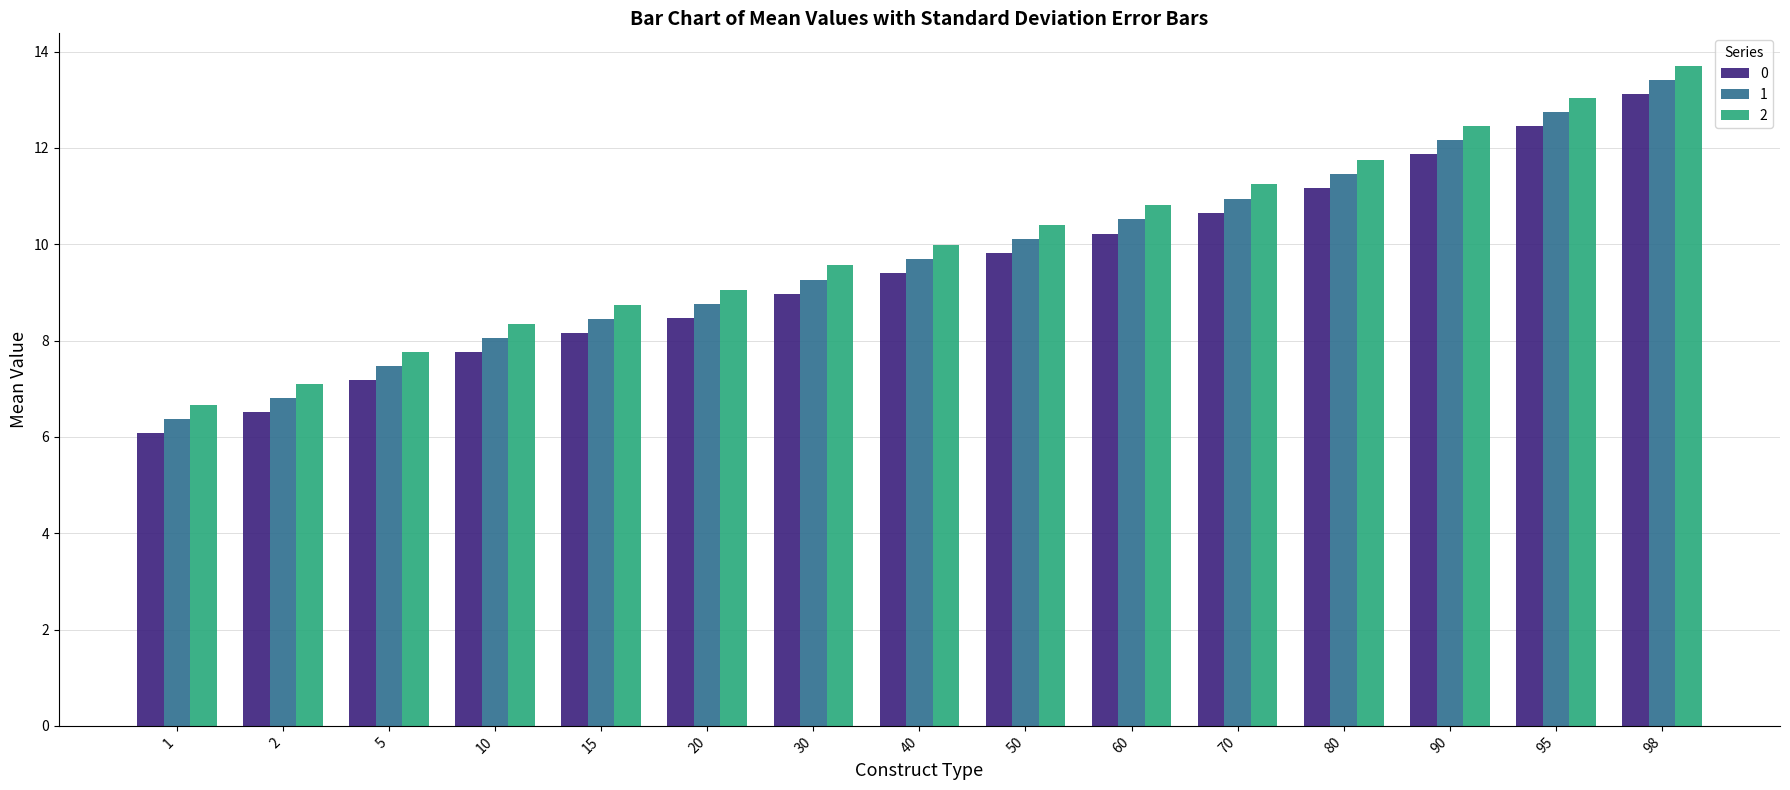

What is the value of the 0 bar at the 9th from the left?

9.8